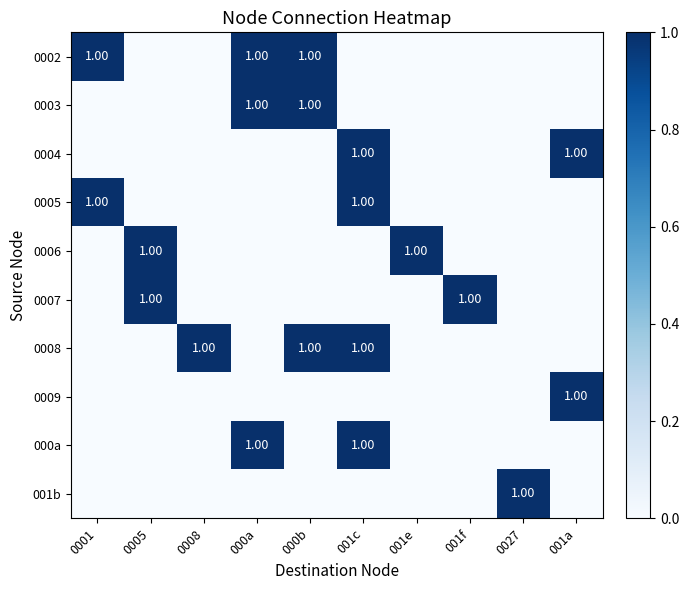

Between 000a and 001e, which series saw the biggest shift?

0002